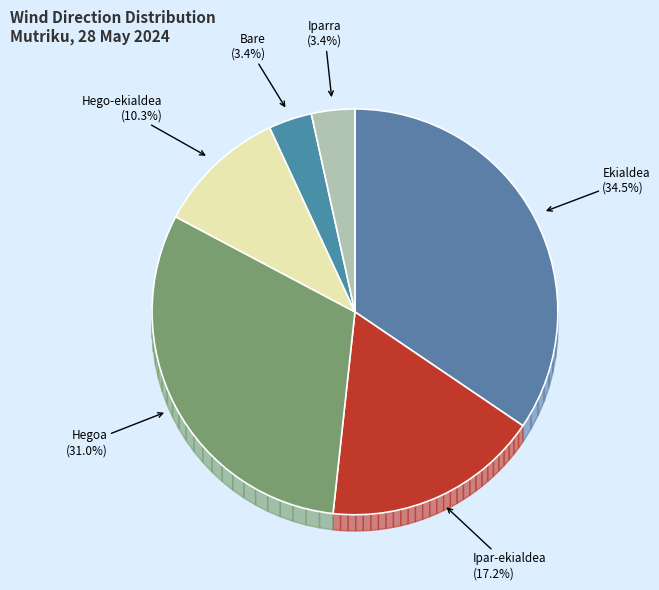

Rank the categories by value from highest to lowest.

Ekialdea, Hegoa, Ipar-ekialdea, Hego-ekialdea, Bare, Iparra